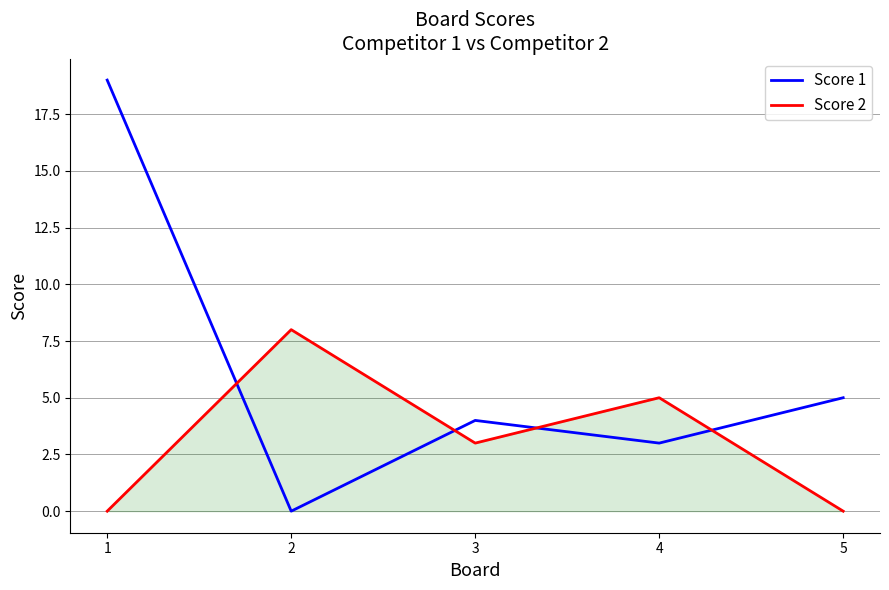

At which category does Score 1 reach its first local peak?

3